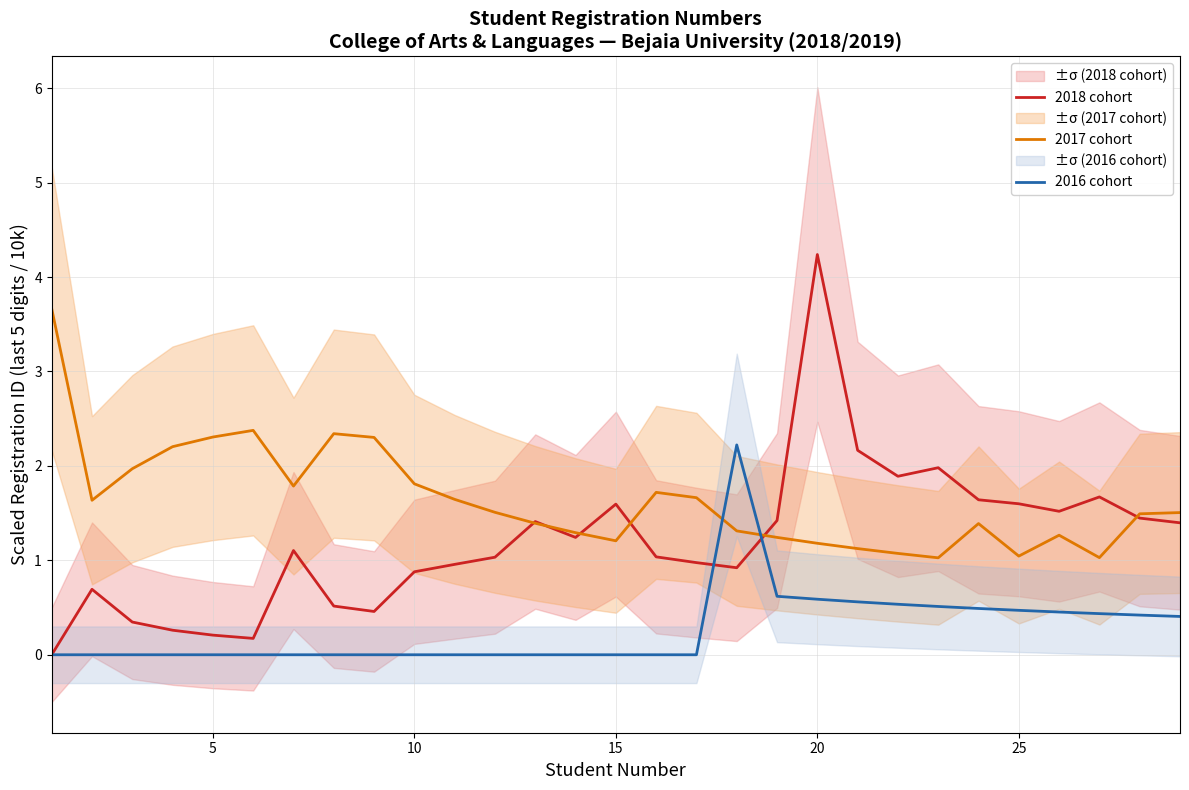

What is the highest value of the 2018 cohort series?

4.2